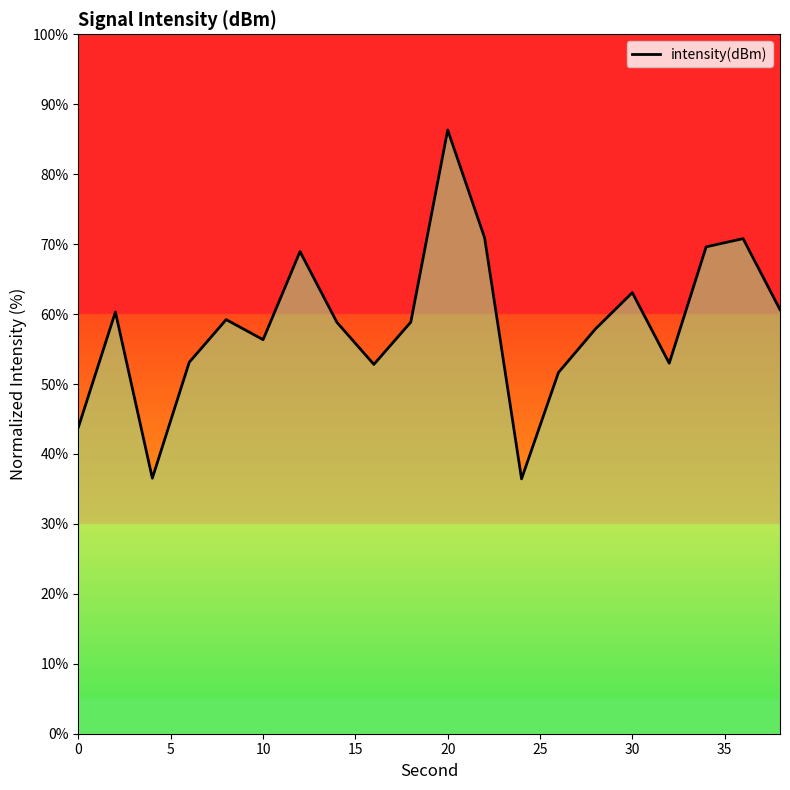

Does the chart display data point markers on the line(s)?

No